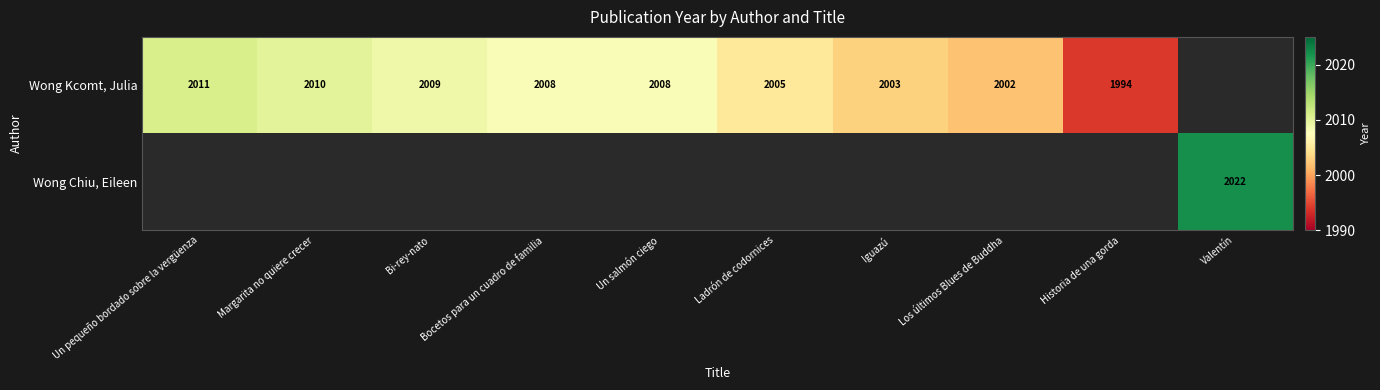

What is the difference between the Wong Kcomt, Julia values at Margarita no quiere crecer and Iguazú?

7